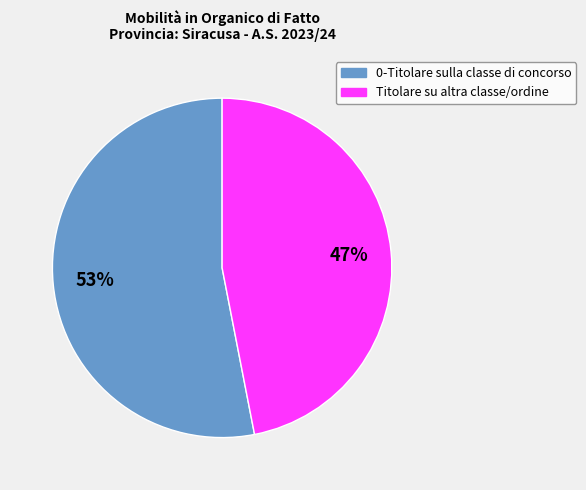

To the nearest percent, what is the average slice percentage?

50%